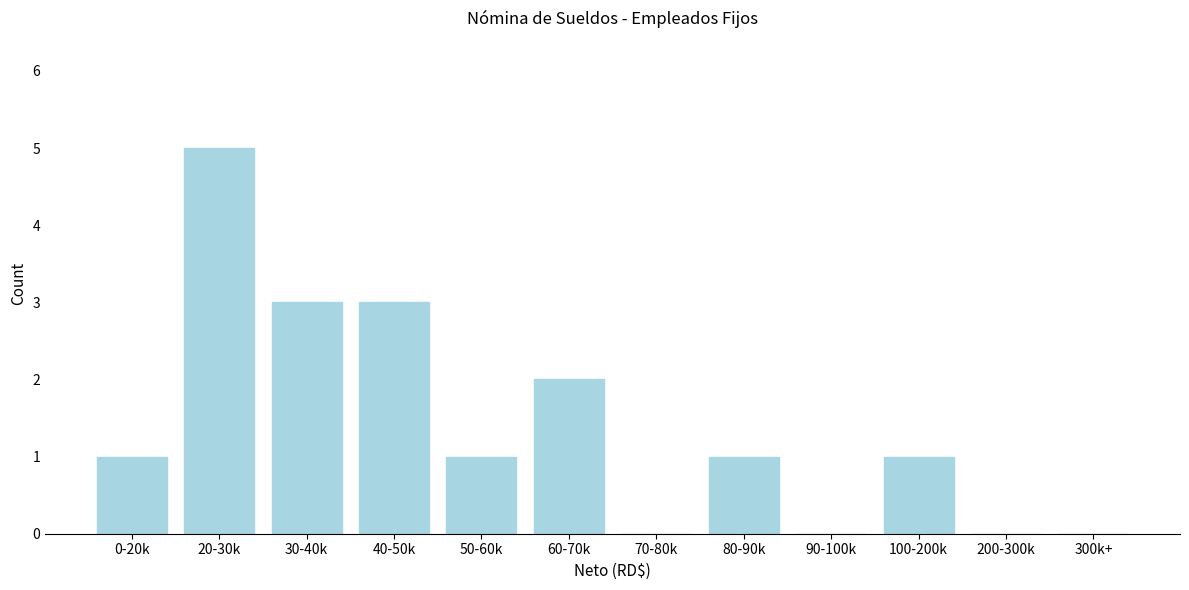

Reading left to right, what are all the values shown in this chart?

0-20k=1	20-30k=5	30-40k=3	40-50k=3	50-60k=1	60-70k=2	70-80k=0	80-90k=1	90-100k=0	100-200k=1	200-300k=0	300k+=0